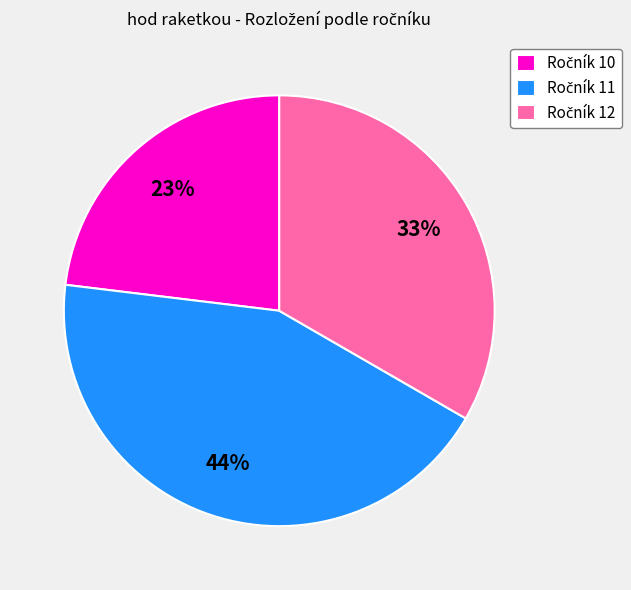

Is there any slice that represents more than half of the pie?

No